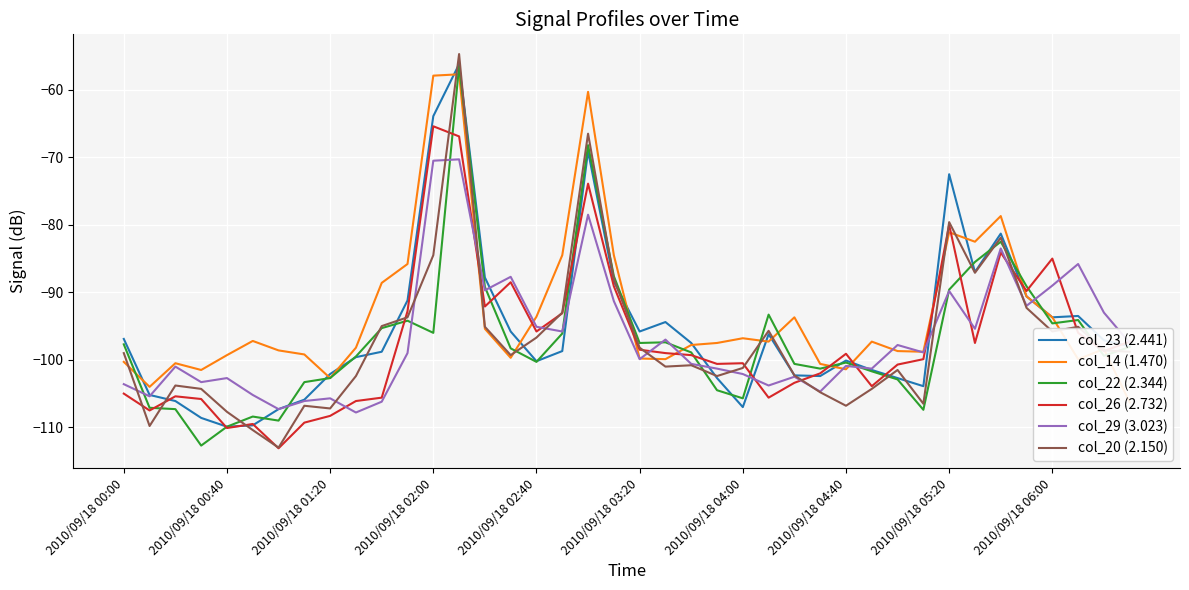

What is the minimum value for col_22 (2.344)?

-112.7